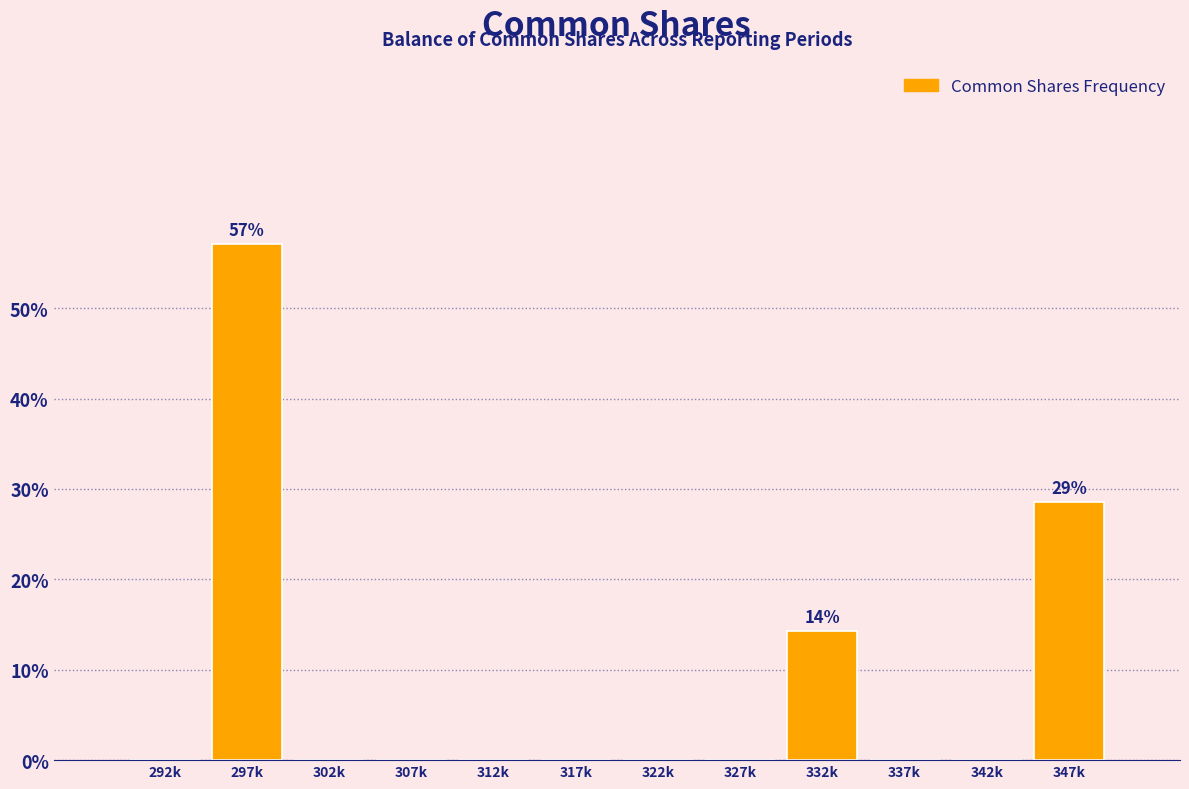

Reading left to right, list all the values displayed in this chart.

292k=0.0	297k=57.1	302k=0.0	307k=0.0	312k=0.0	317k=0.0	322k=0.0	327k=0.0	332k=14.3	337k=0.0	342k=0.0	347k=28.6